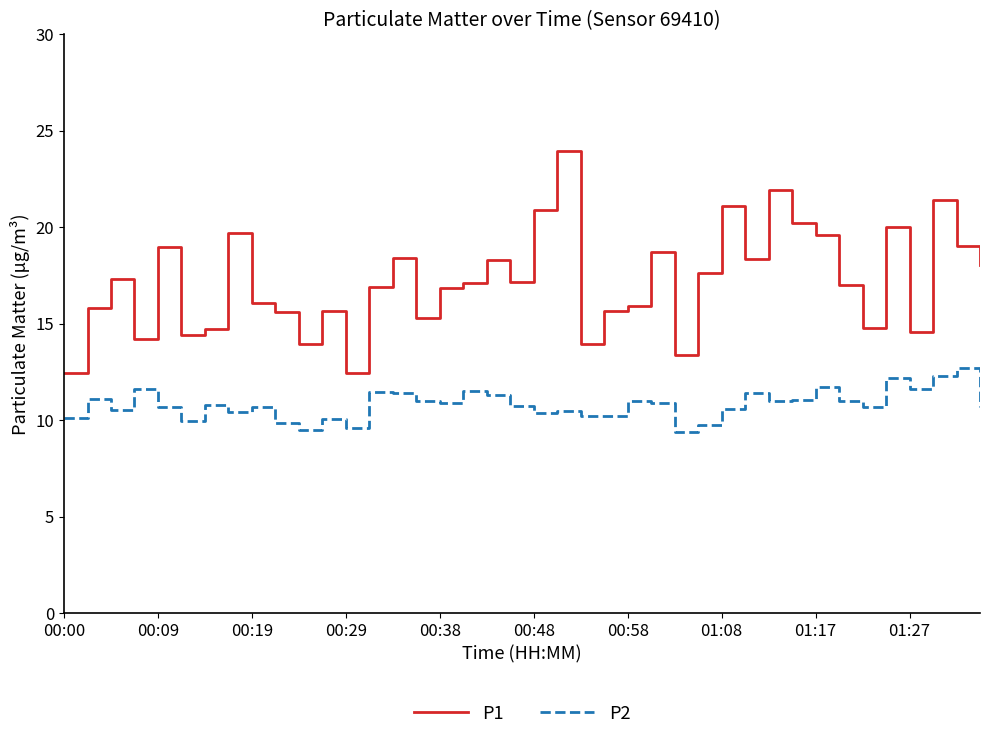

Rank the series by their maximum value, from lowest to highest.

P2, P1